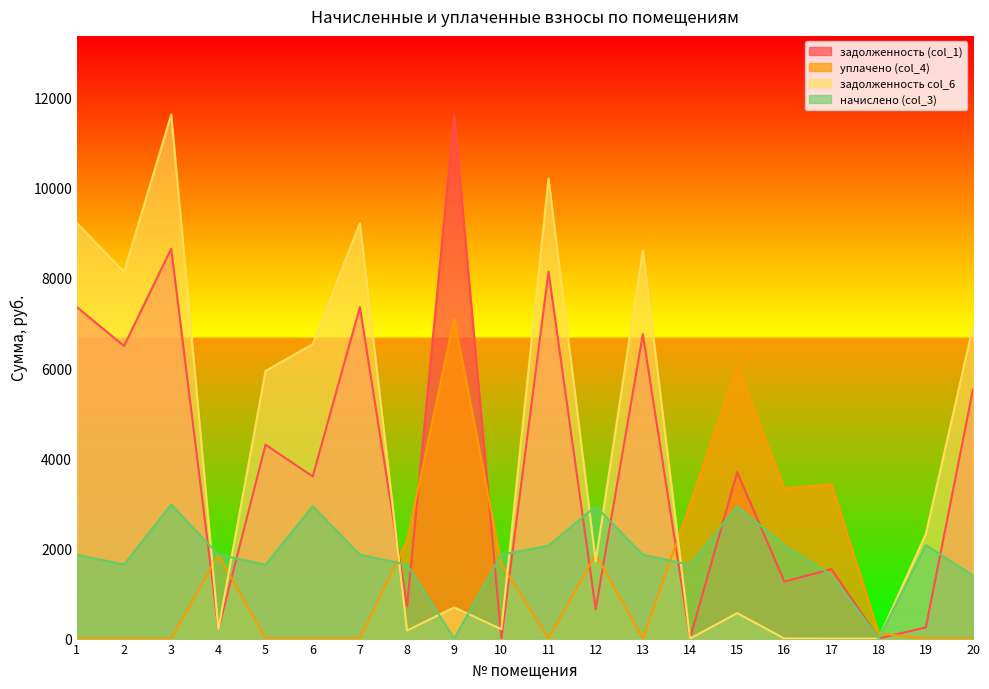

What are all the series names shown in the legend?

задолженность (col_1), уплачено (col_4), задолженность col_6, начислено (col_3)